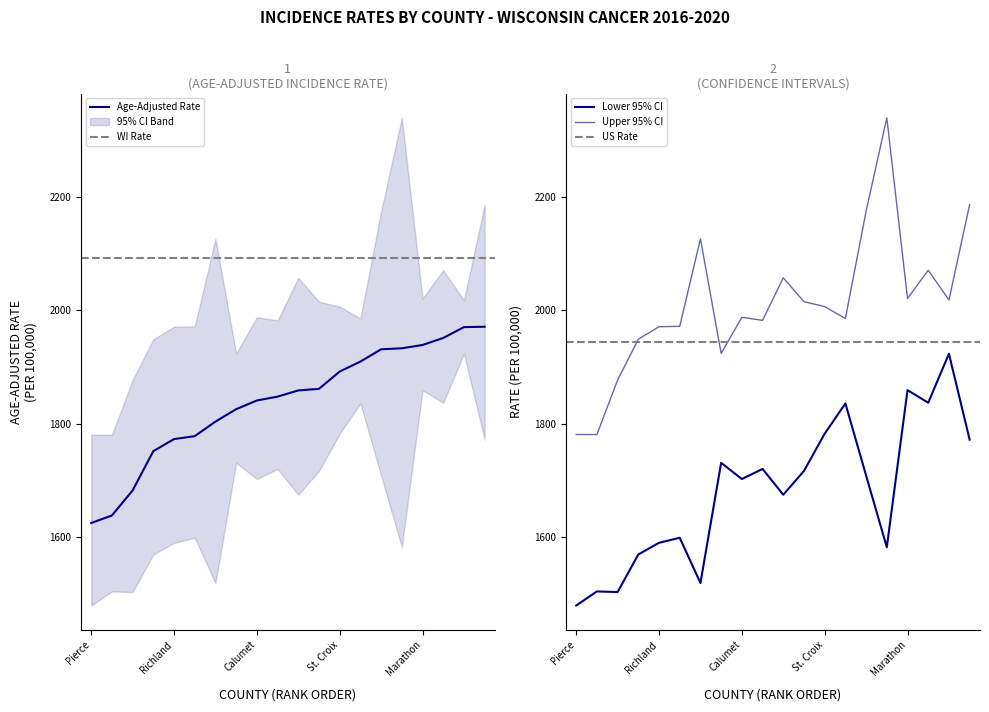

How many lines are shown in the chart?

3